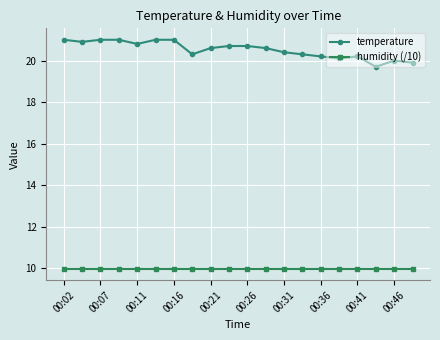

What is the average value of the humidity (/10) series?

10.0